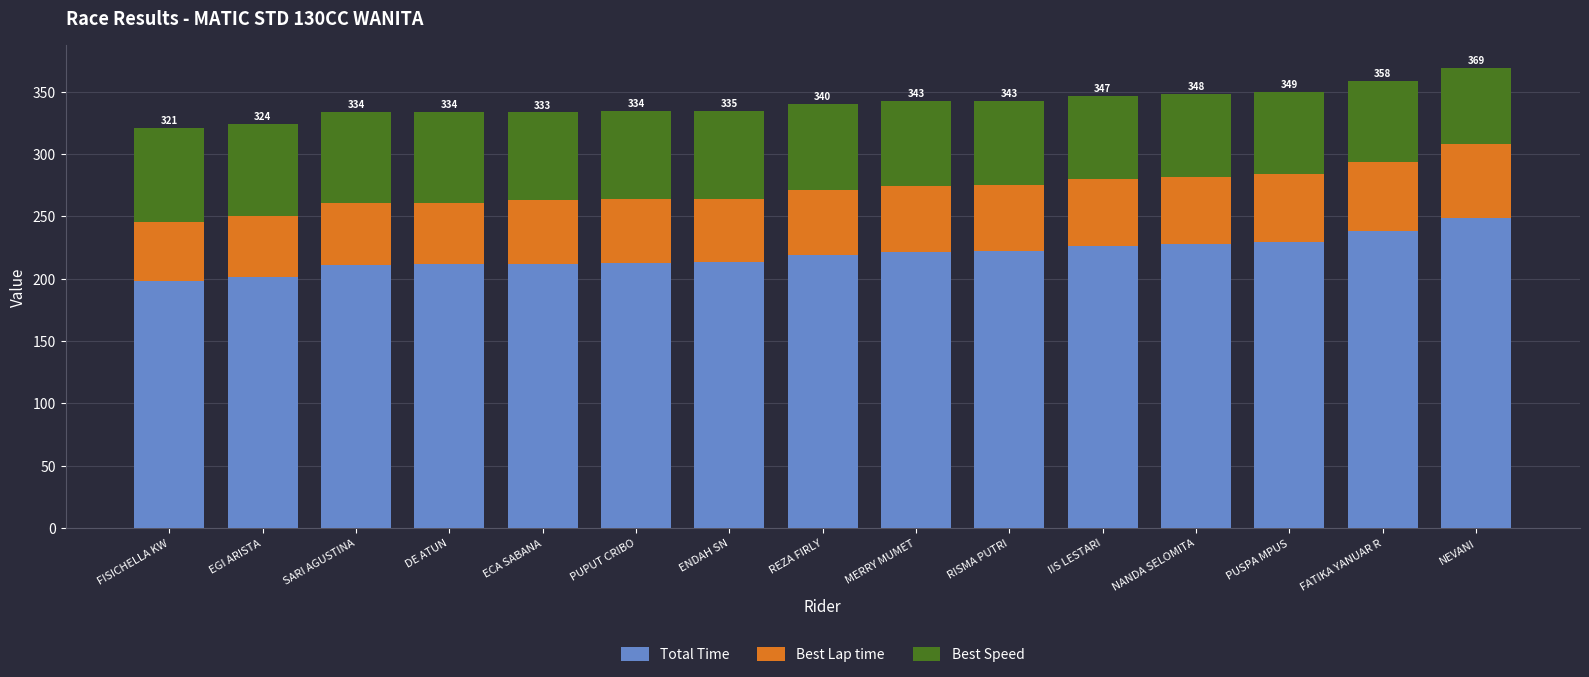

Are the bars horizontal?

No